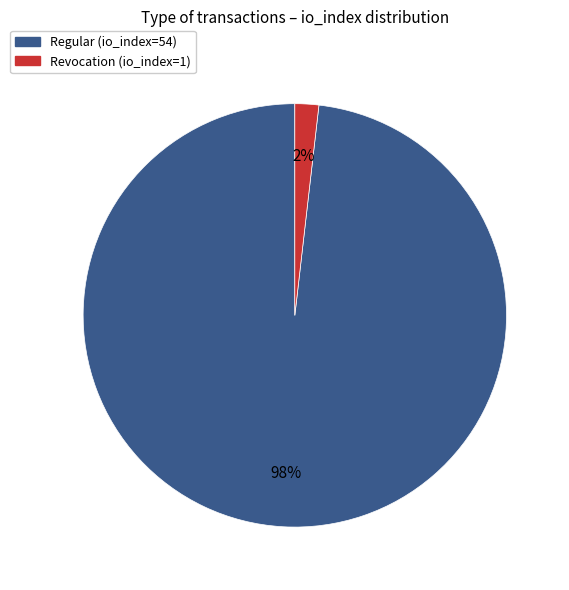

Which slice is the largest?

Regular (io_index=54)